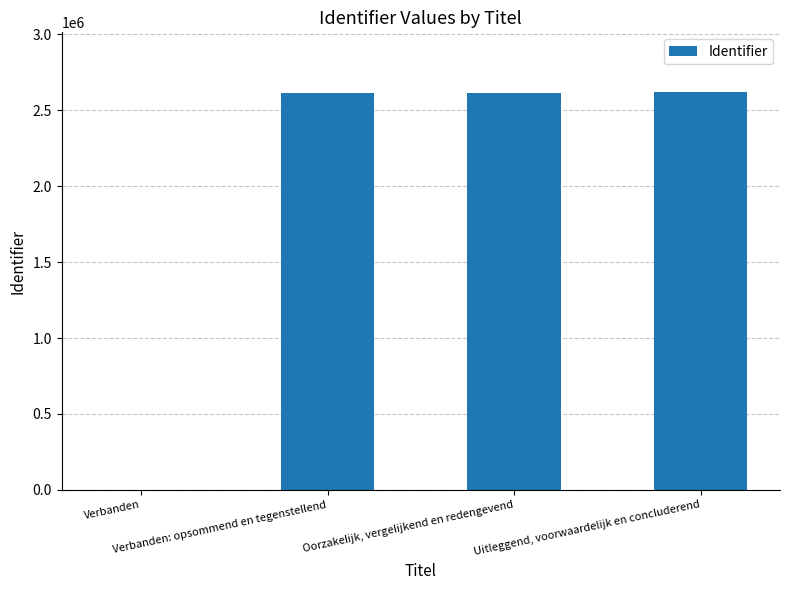

What is the greatest value displayed?

2620213